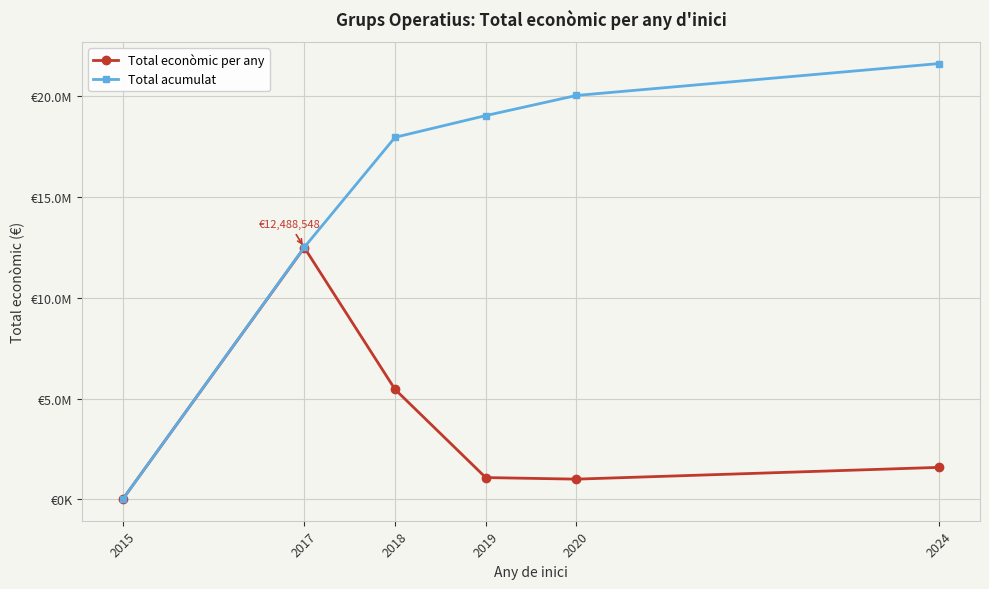

What are all the series names shown in the legend?

Total econòmic per any, Total acumulat